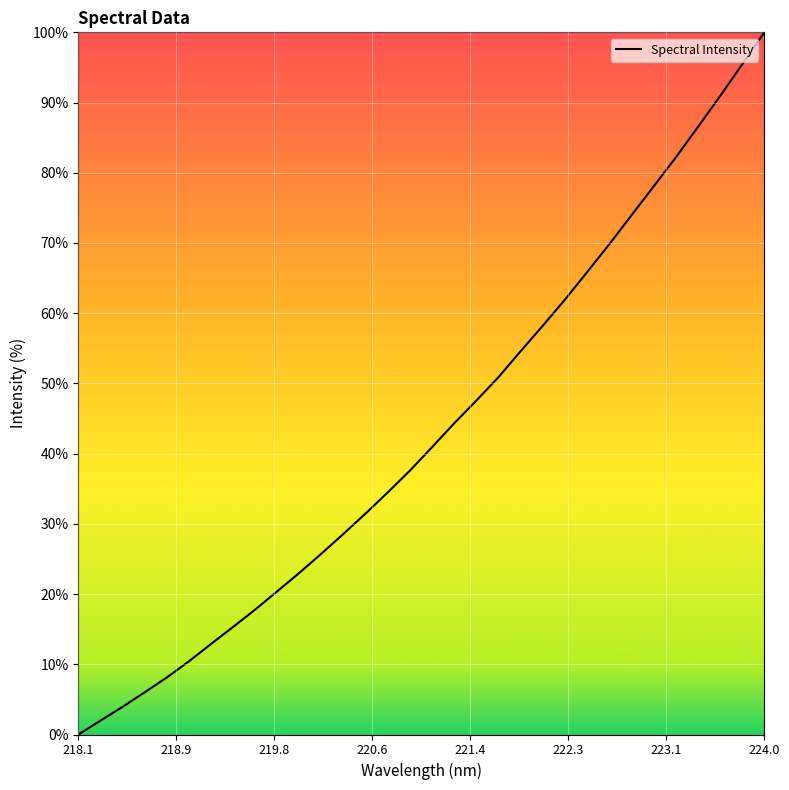

What is the greatest value displayed?

100.0